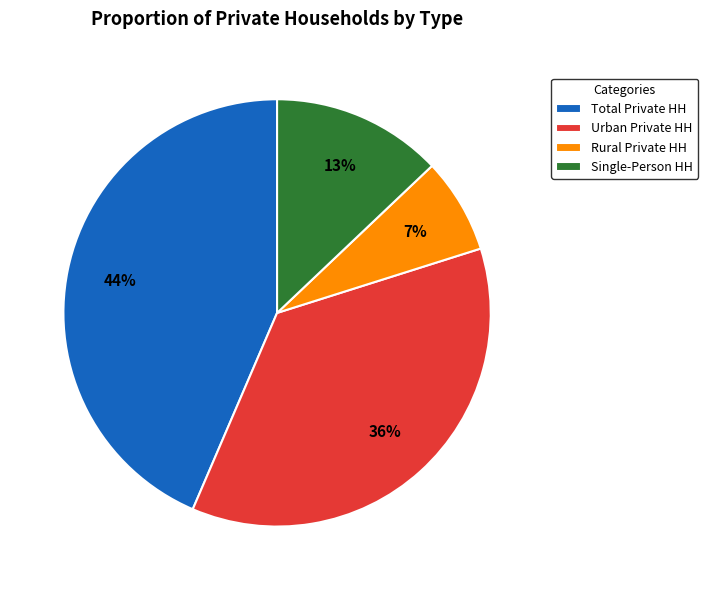

To the nearest percent, what percentage of the pie is Urban Private HH?

36%